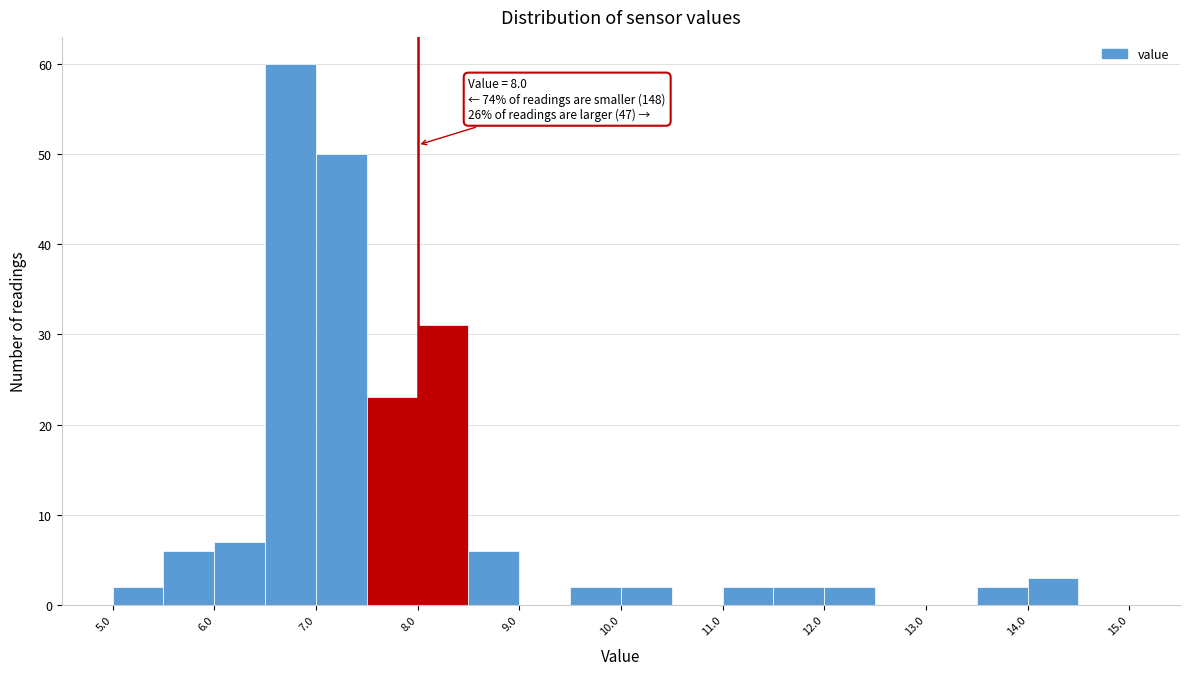

Over which range of the x-axis is the bar tallest?

6.5 to 7.0